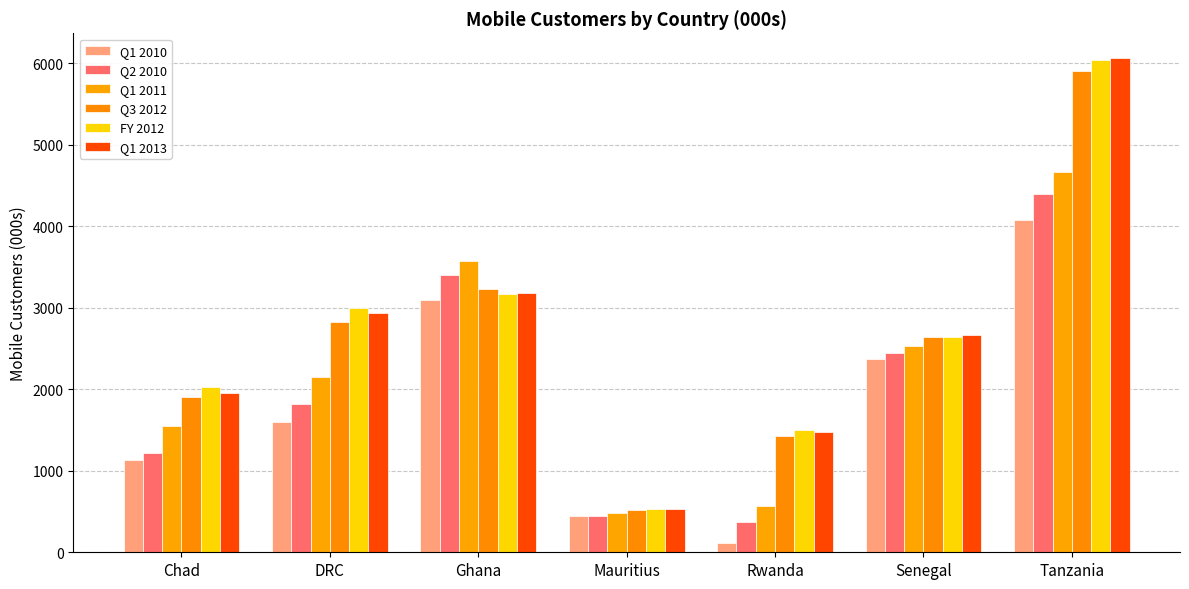

Reading left to right, what are all the values shown in this chart?

Q1 2010: Chad=1128.6	DRC=1604.6	Ghana=3100.3	Mauritius=446.7	Rwanda=114.5	Senegal=2375.5	Tanzania=4075.7
Q2 2010: Chad=1223.3	DRC=1821.8	Ghana=3406.0	Mauritius=449.9	Rwanda=373.9	Senegal=2450.5	Tanzania=4393.6
Q1 2011: Chad=1544.5	DRC=2149.9	Ghana=3572.5	Mauritius=477.9	Rwanda=569.6	Senegal=2526.4	Tanzania=4671.3
Q3 2012: Chad=1911.0	DRC=2828.0	Ghana=3227.0	Mauritius=517.0	Rwanda=1424.0	Senegal=2647.0	Tanzania=5912.0
FY 2012: Chad=2030.0	DRC=3001.0	Ghana=3170.0	Mauritius=529.0	Rwanda=1502.0	Senegal=2641.0	Tanzania=6043.0
Q1 2013: Chad=1955.0	DRC=2936.0	Ghana=3185.0	Mauritius=532.0	Rwanda=1471.0	Senegal=2664.0	Tanzania=6067.0